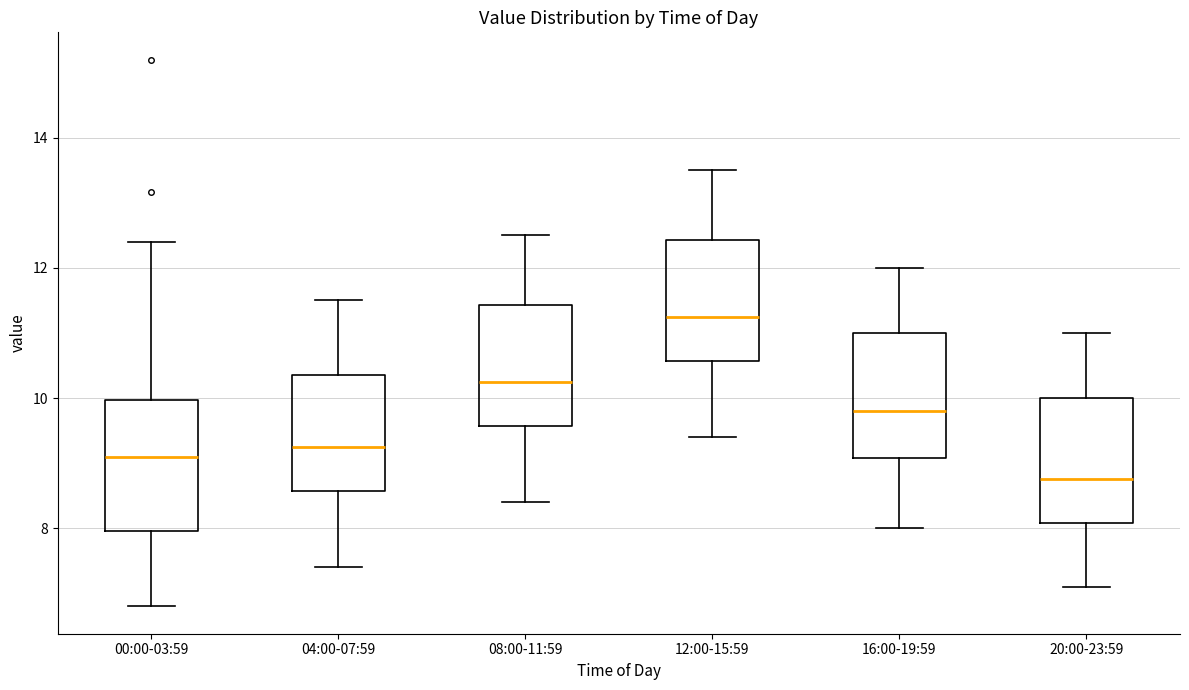

Which box's median line is the lowest?

20:00-23:59